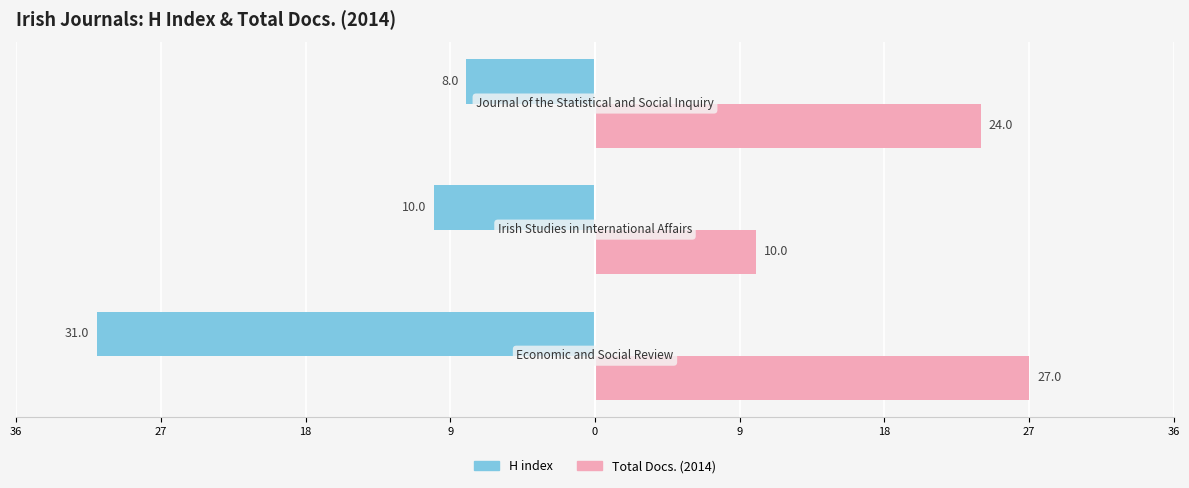

What are all the series names shown in the legend?

H index, Total Docs. (2014)